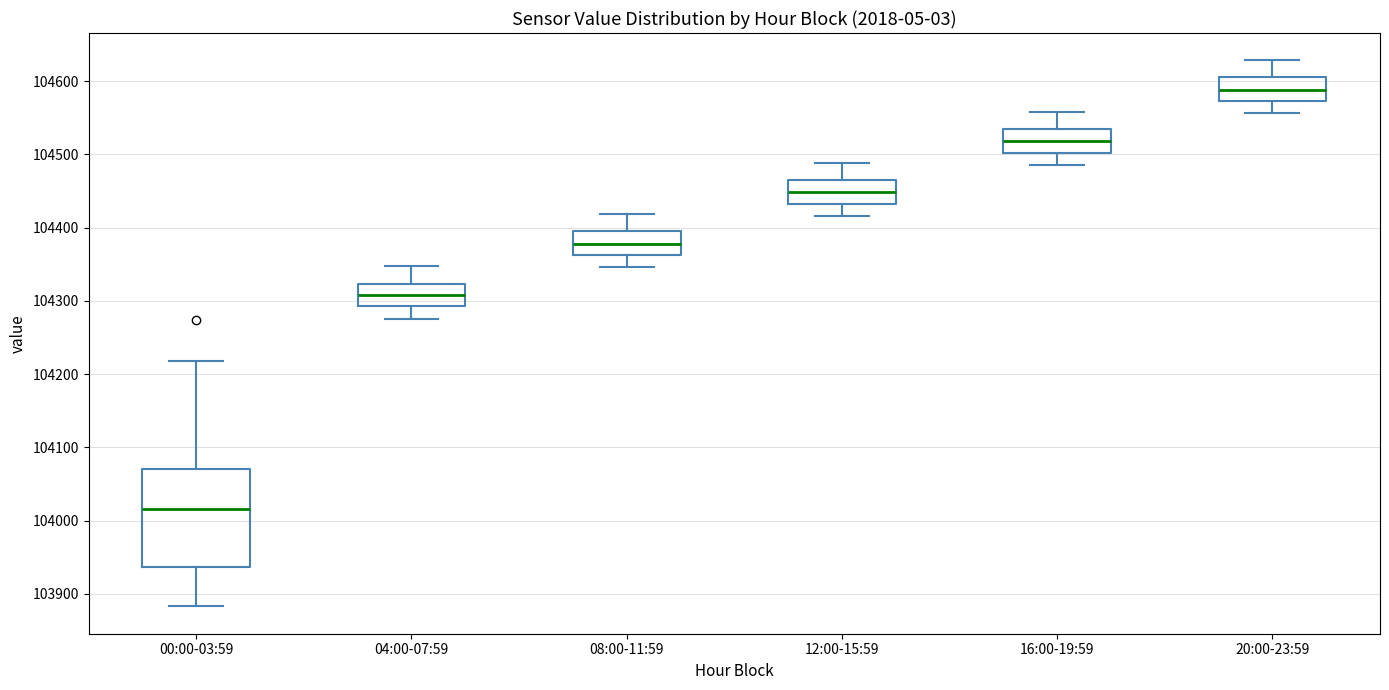

Reading left to right, transcribe this box plot: for each box, give where its median line is, the range the box spans, and where its two whiskers end, as read against the y-axis. The values are not printed on the chart, so give them approximately, as read against the axis.

00:00-03:59: median 104020, box 103940 to 104070, whiskers 103880 to 104220
04:00-07:59: median 104310, box 104290 to 104320, whiskers 104280 to 104350
08:00-11:59: median 104380, box 104360 to 104400, whiskers 104350 to 104420
12:00-15:59: median 104450, box 104430 to 104470, whiskers 104420 to 104490
16:00-19:59: median 104520, box 104500 to 104540, whiskers 104490 to 104560
20:00-23:59: median 104590, box 104570 to 104610, whiskers 104560 to 104630